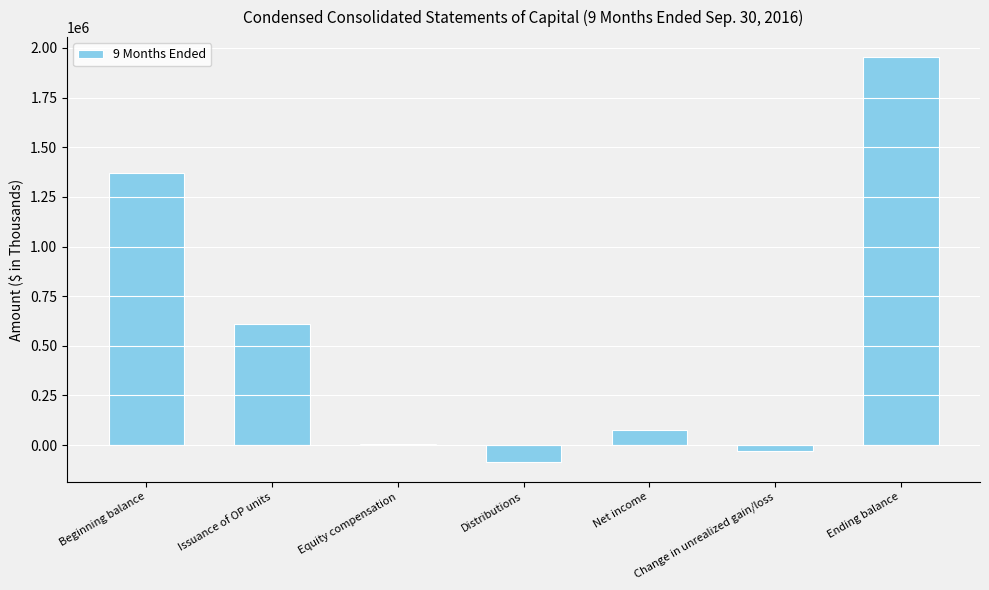

Reading right to left, what are all the values shown in this chart?

1952839	-29305	74242	-83316	7254	611278	1372686